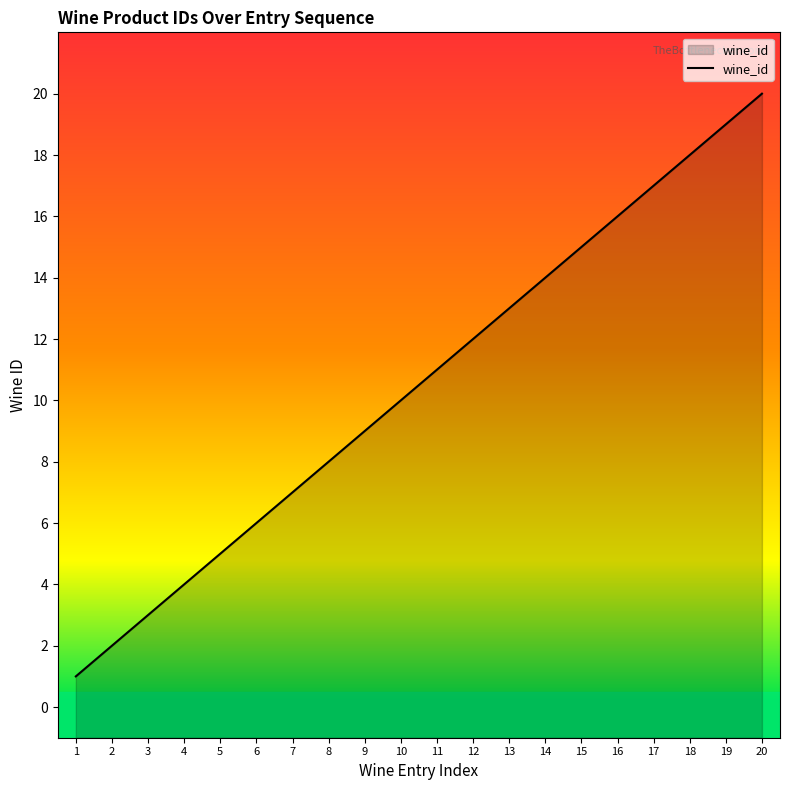

List the labels in order of value, largest first.

20, 19, 18, 17, 16, 15, 14, 13, 12, 11, 10, 9, 8, 7, 6, 5, 4, 3, 2, 1